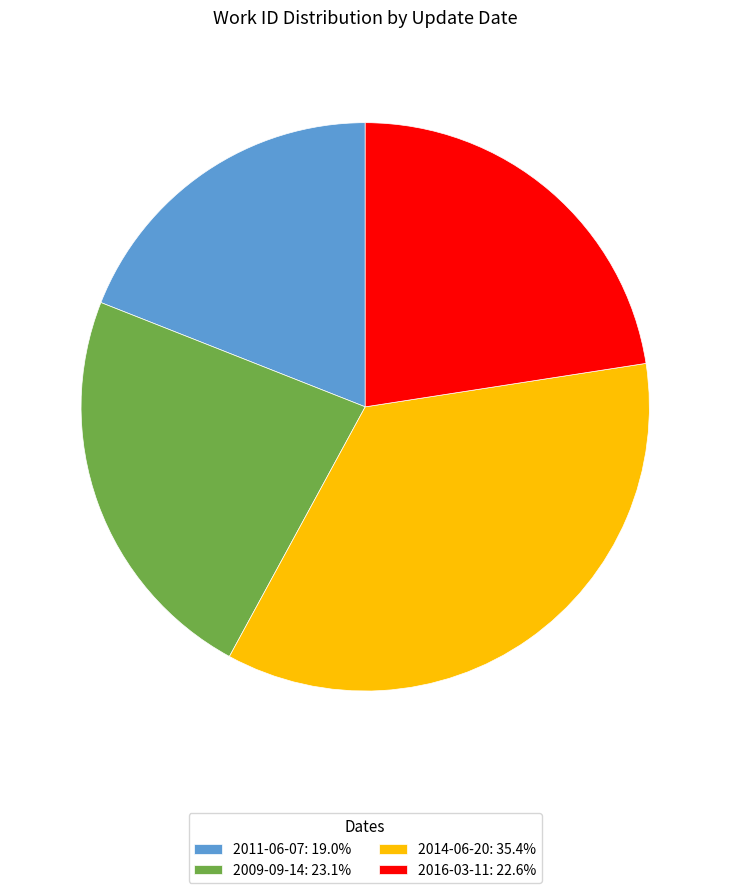

Is the sum of 2014-06-20 and 2009-09-14 greater than half?

Yes